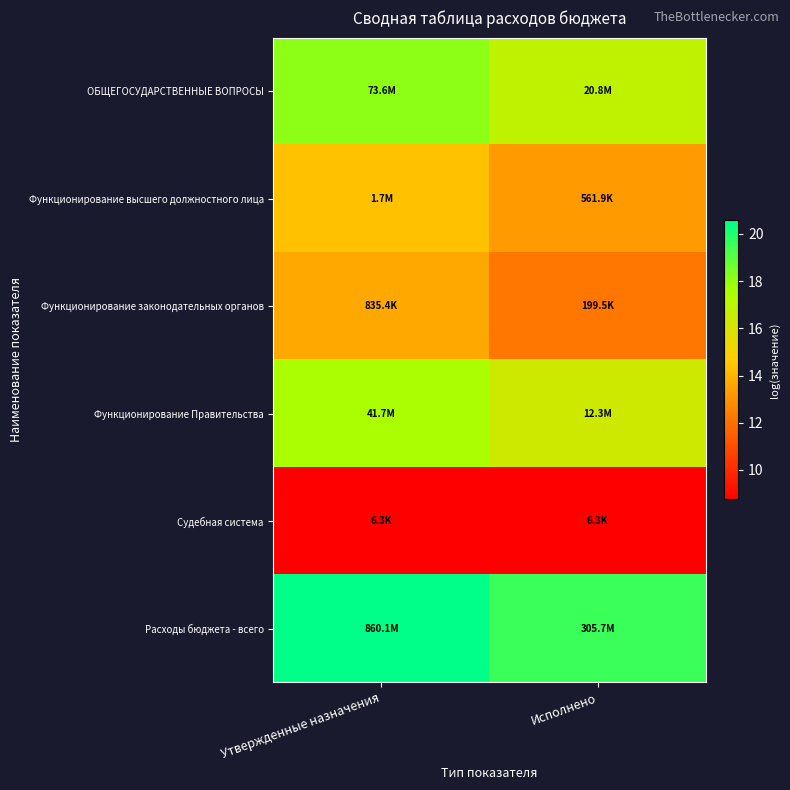

Rank the series at Утвержденные назначения from highest to lowest value.

Расходы бюджета - всего, ОБЩЕГОСУДАРСТВЕННЫЕ ВОПРОСЫ, Функционирование Правительства, Функционирование высшего должностного лица, Функционирование законодательных органов, Судебная система